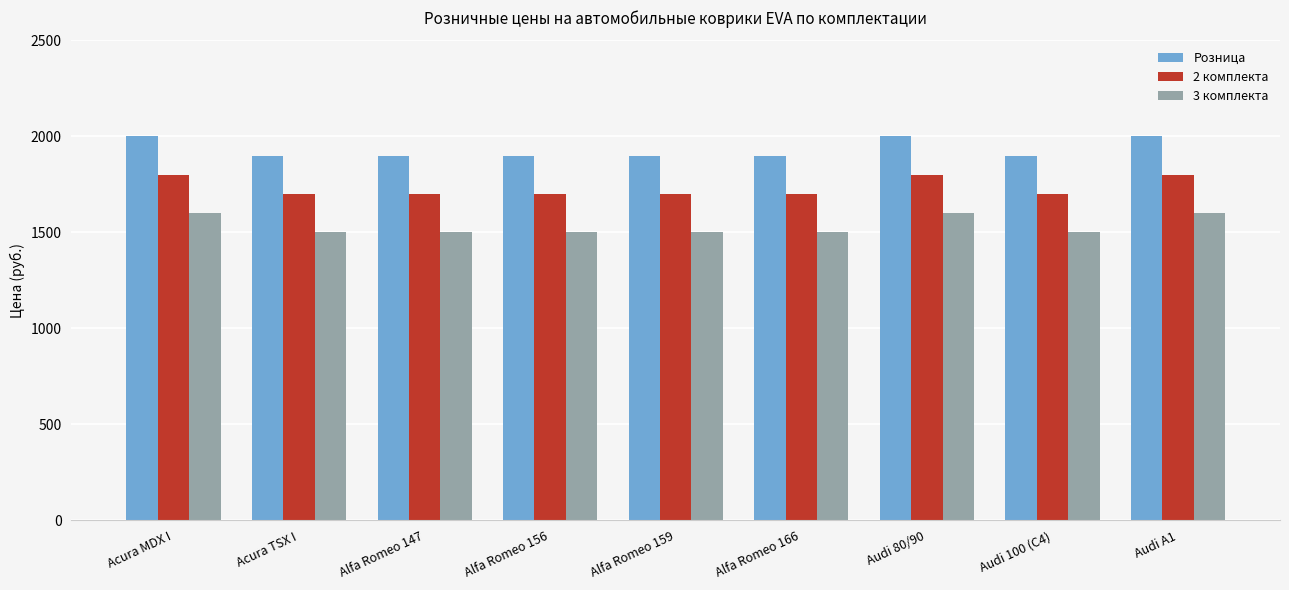

What is the difference between the second highest and second lowest values in the Розница series?

100